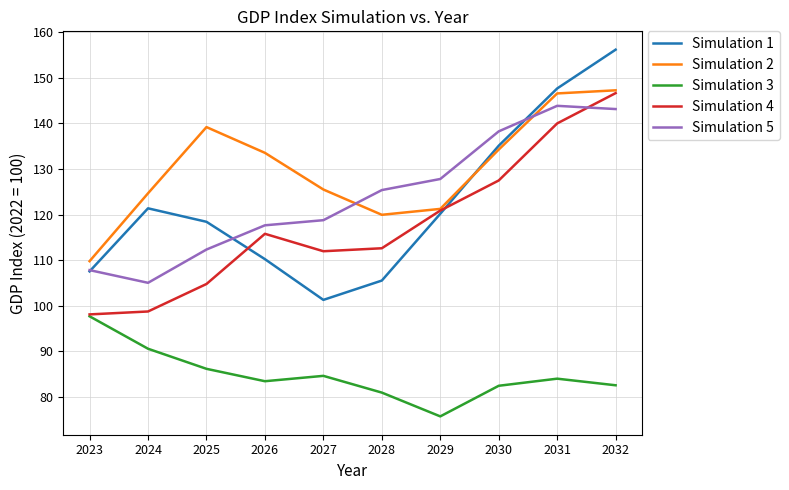

What is the spread (max minus min) of values at 2024?

34.1